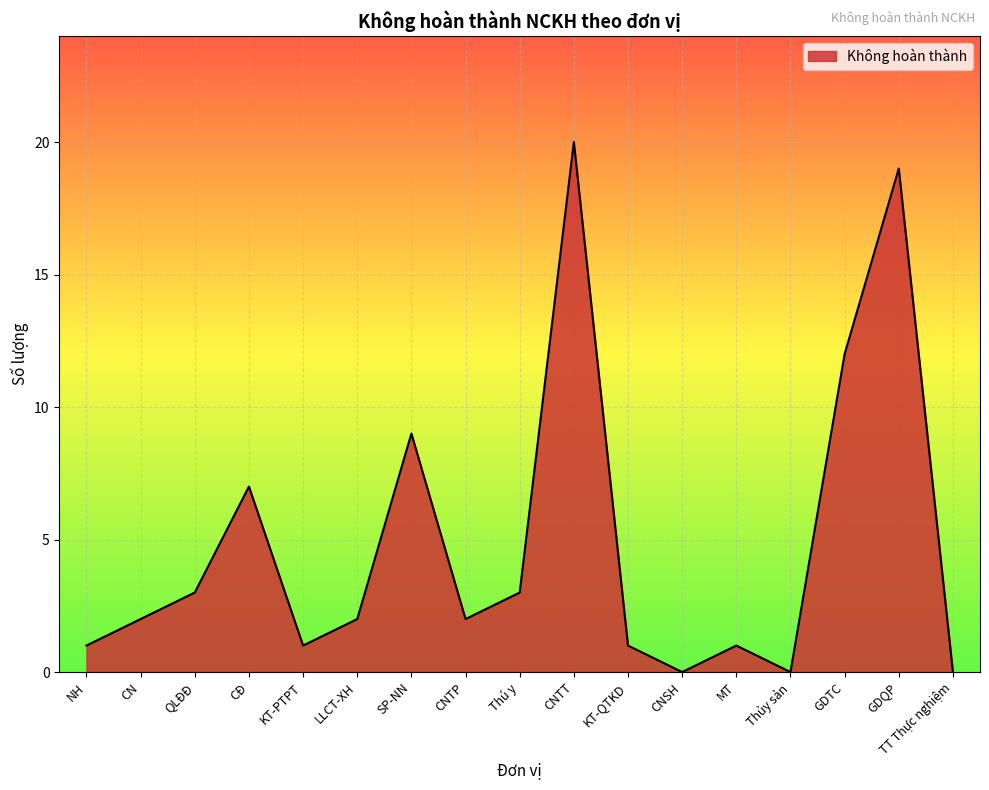

What is the average value?

5